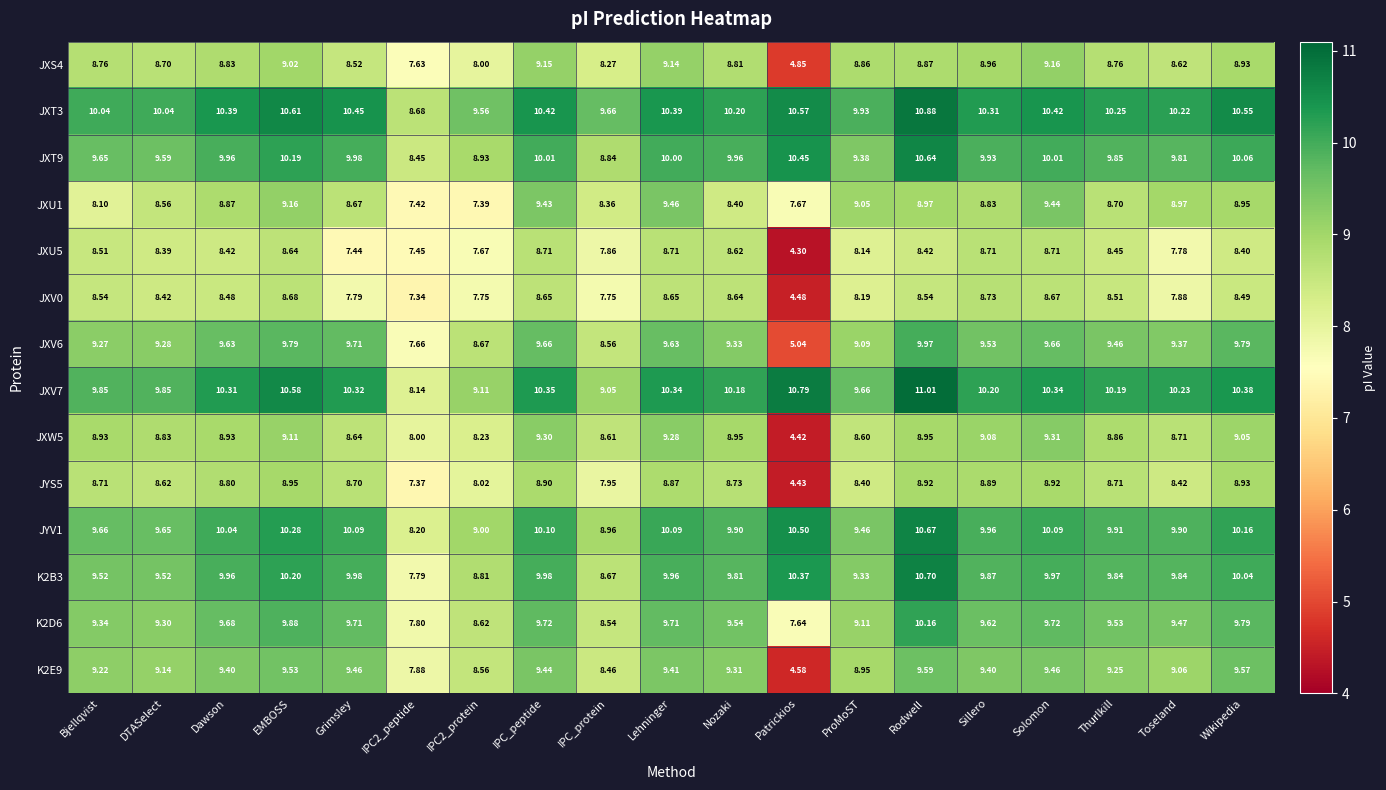

At which label does JXV7 reach its peak?

Rodwell